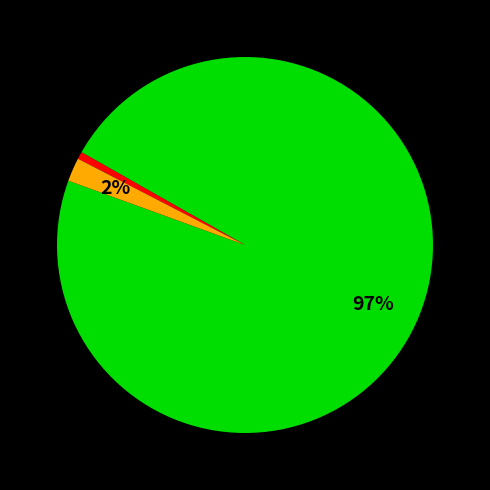

Is there any slice that represents more than half of the pie?

Yes